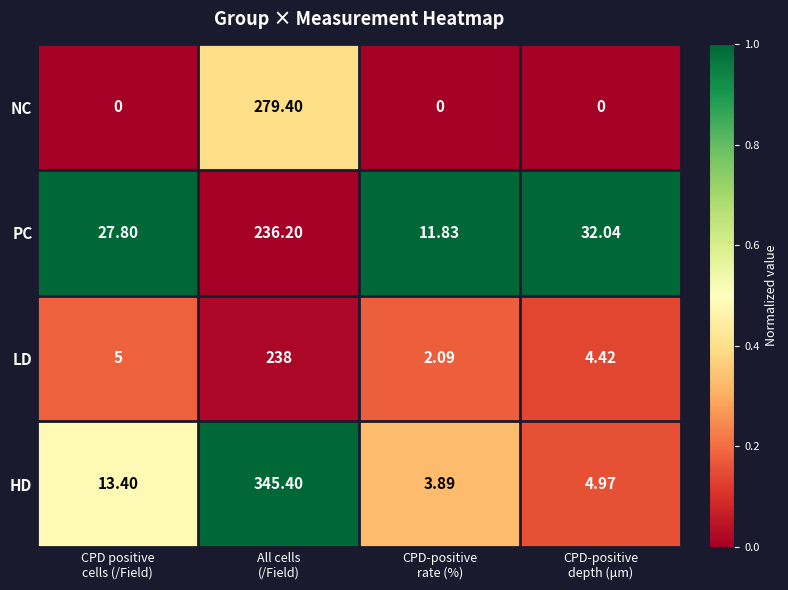

Which category has the highest value across all series?

All cells
(/Field)